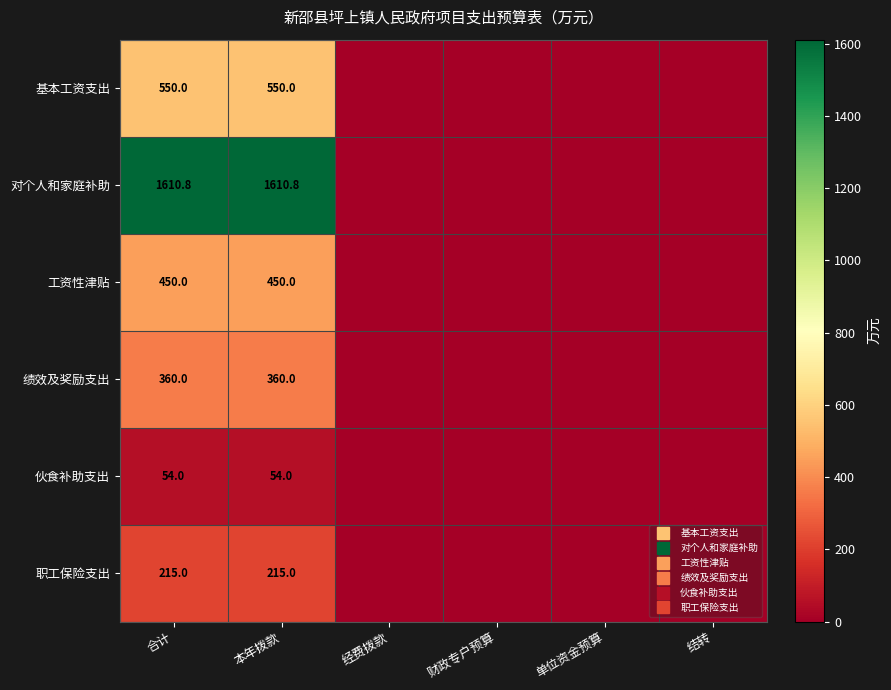

True or false: 绩效及奖励支出 has a value of 360.0 at 本年拨款.

True